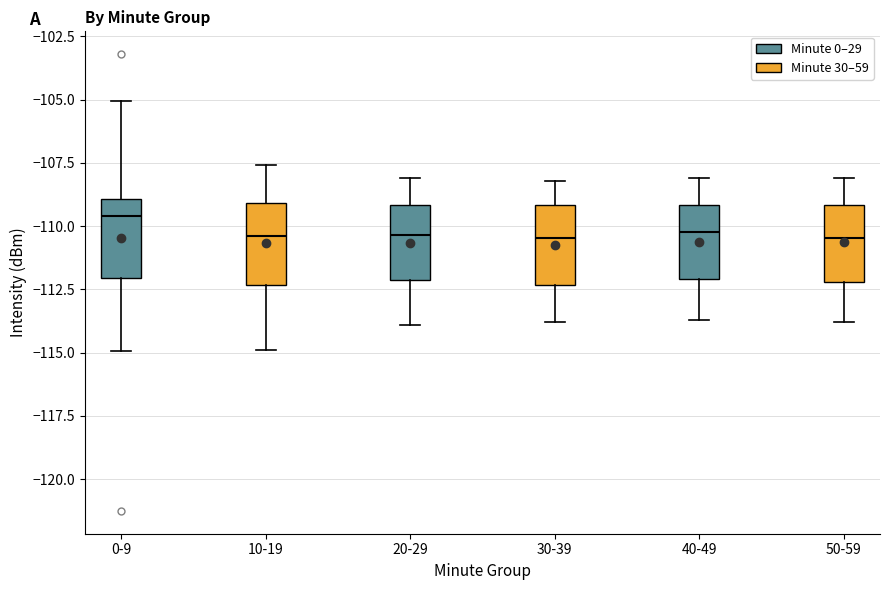

Reading left to right, transcribe this box plot: for each box, give where its median line is, the range the box spans, and where its two whiskers end, as read against the y-axis. The values are not printed on the chart, so give them approximately, as read against the axis.

0-9: median -109.5, box -112.0 to -109.0, whiskers -115.0 to -105.0
10-19: median -110.5, box -112.5 to -109.0, whiskers -115.0 to -107.5
20-29: median -110.5, box -112.0 to -109.0, whiskers -114.0 to -108.0
30-39: median -110.5, box -112.5 to -109.0, whiskers -114.0 to -108.0
40-49: median -110.0, box -112.0 to -109.0, whiskers -113.5 to -108.0
50-59: median -110.5, box -112.0 to -109.0, whiskers -114.0 to -108.0